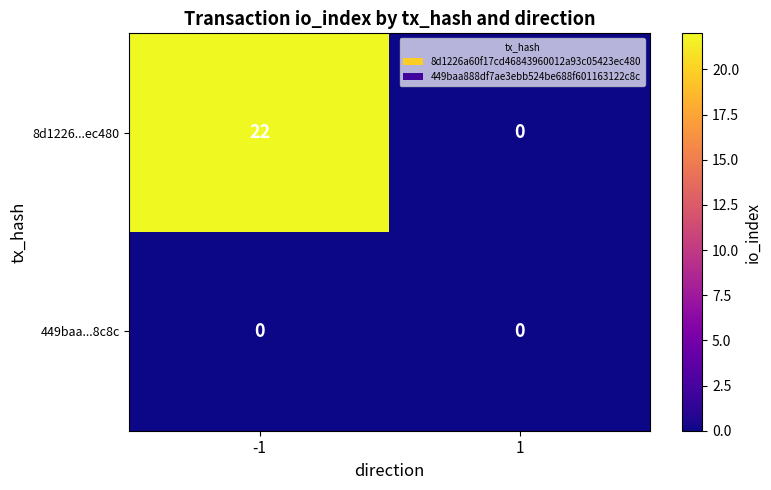

How many categories are shown in the chart?

2